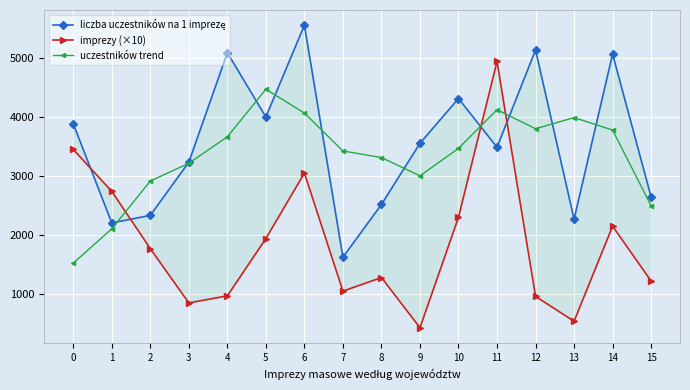

Which label corresponds to the smallest value in the chart?

9